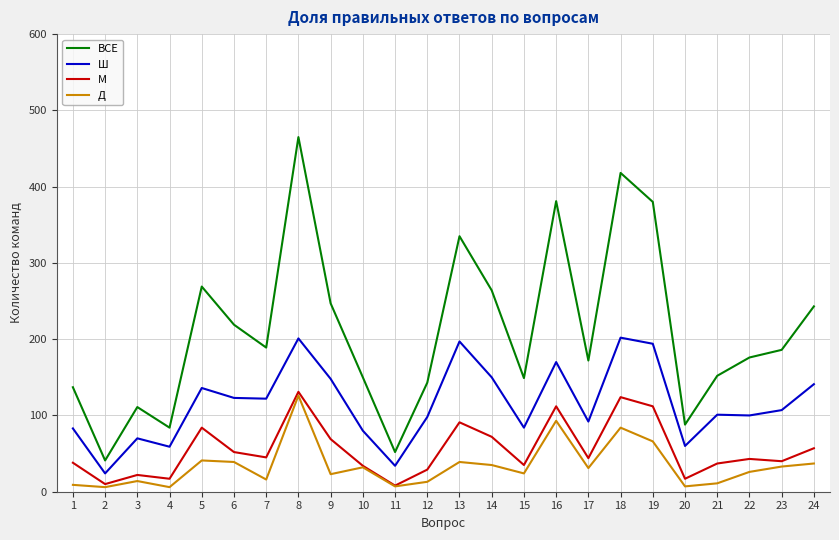

What is the sum of the М values at 17 and 13?

135